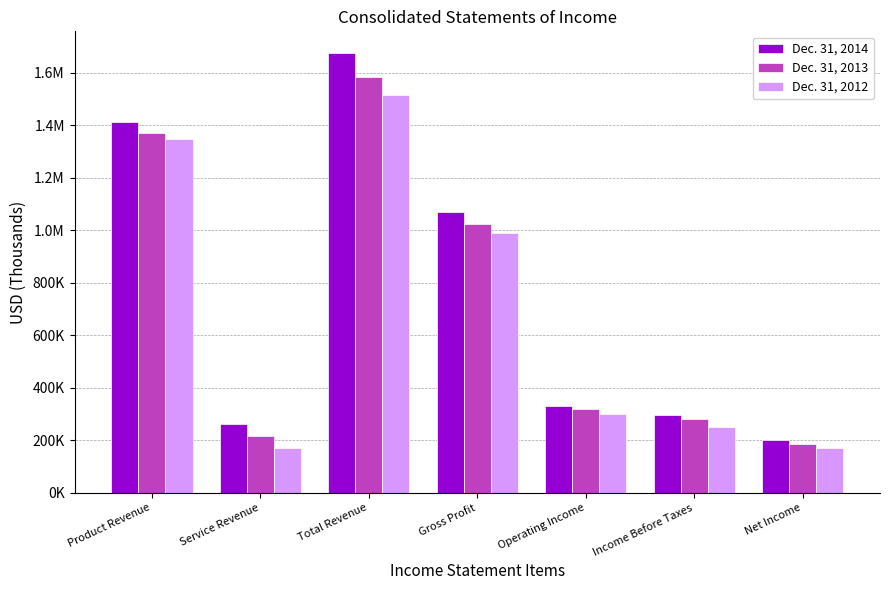

What is the label of the 7th bar from the right?

Product Revenue